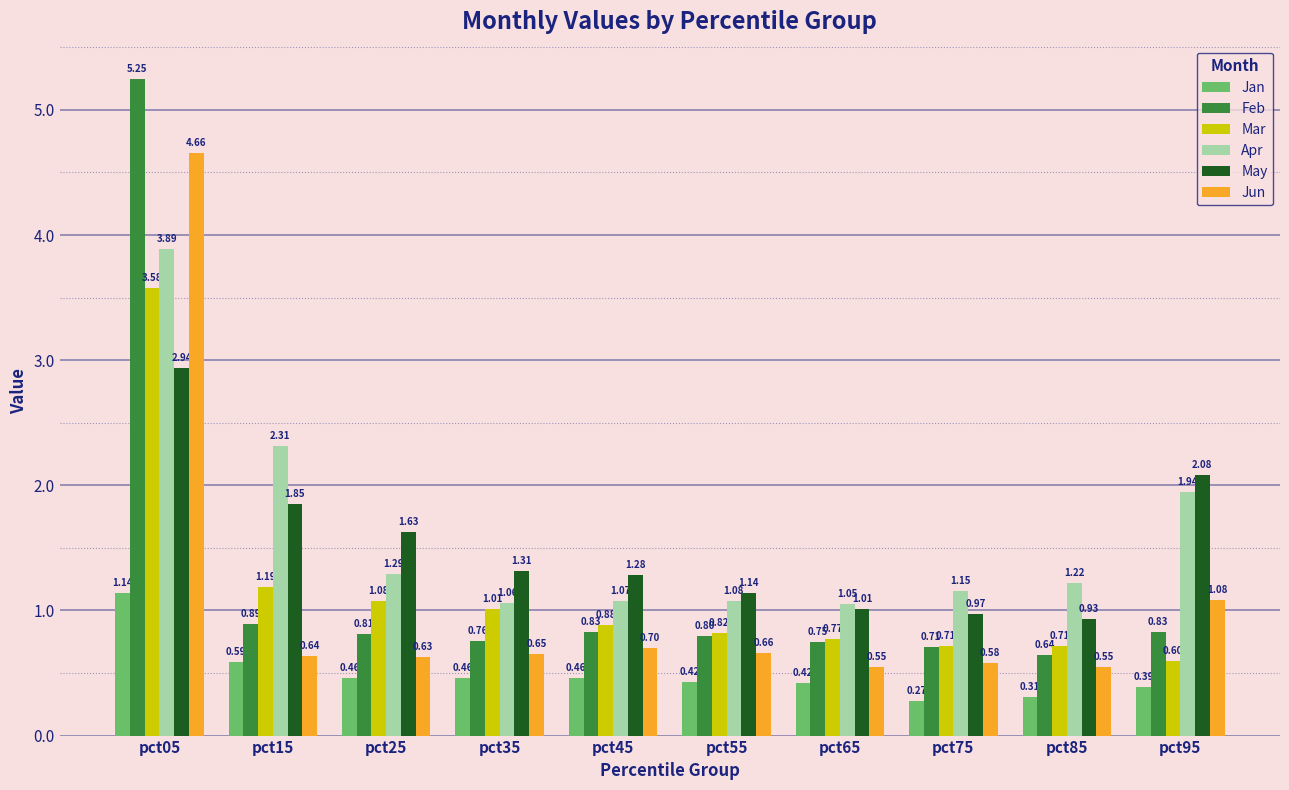

Which series has the largest total across all categories?

Apr